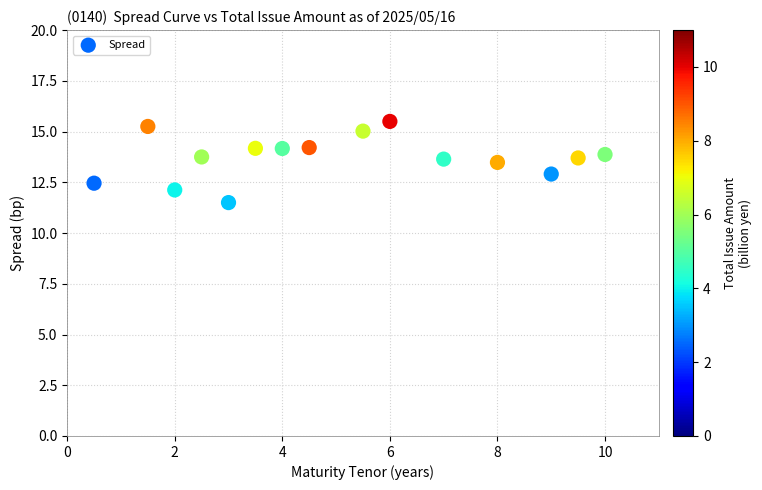

What is the range of X values (max minus min)?

9.5